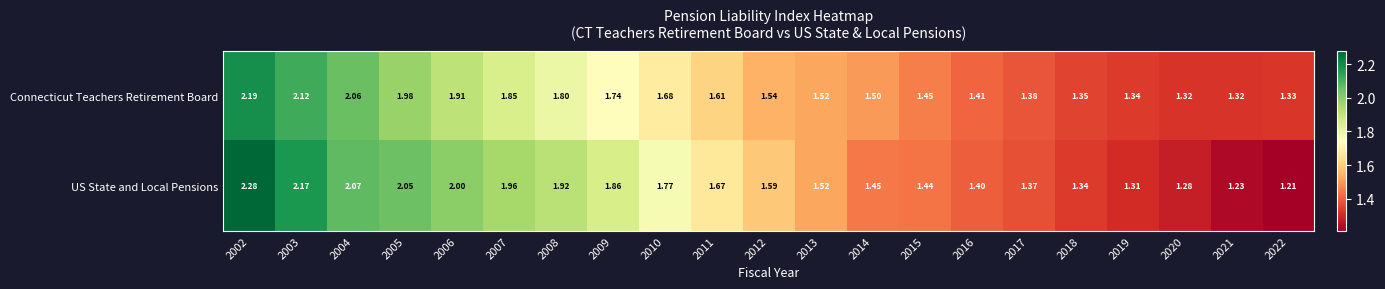

Which series has the largest total across all categories?

US State and Local Pensions